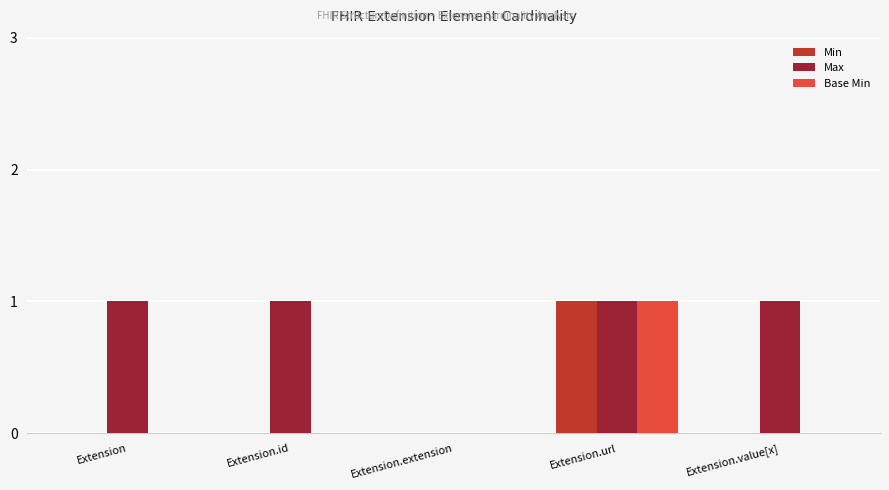

The value of Min at Extension.value[x] is 0. True or false?

True